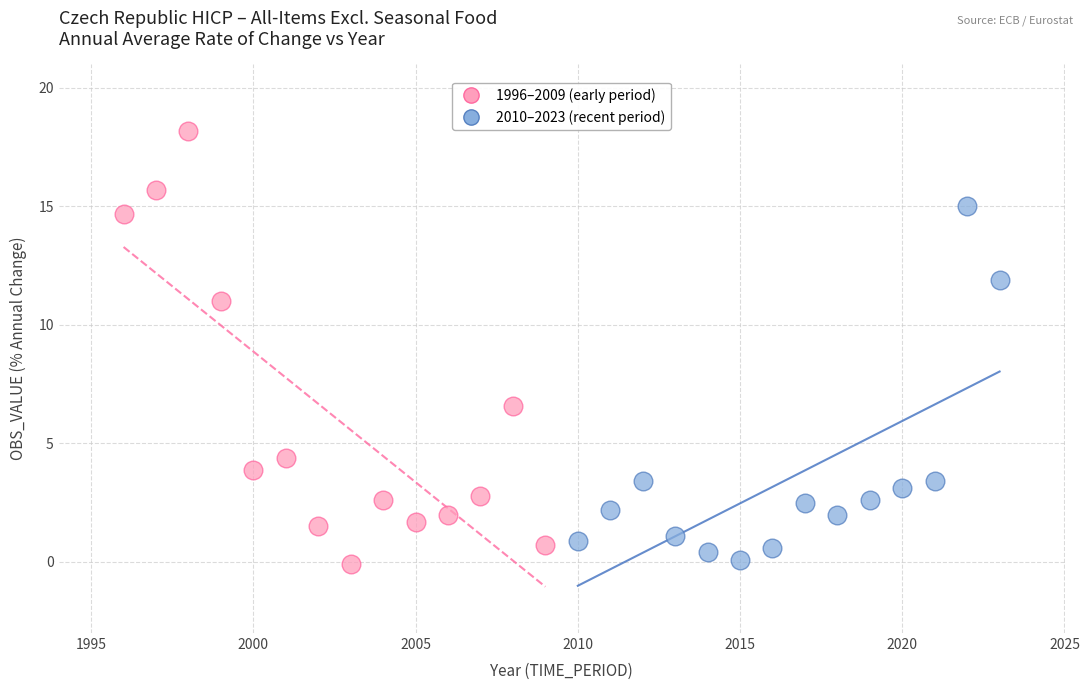

Which series contains the highest Y value?

1996–2009 (early period)